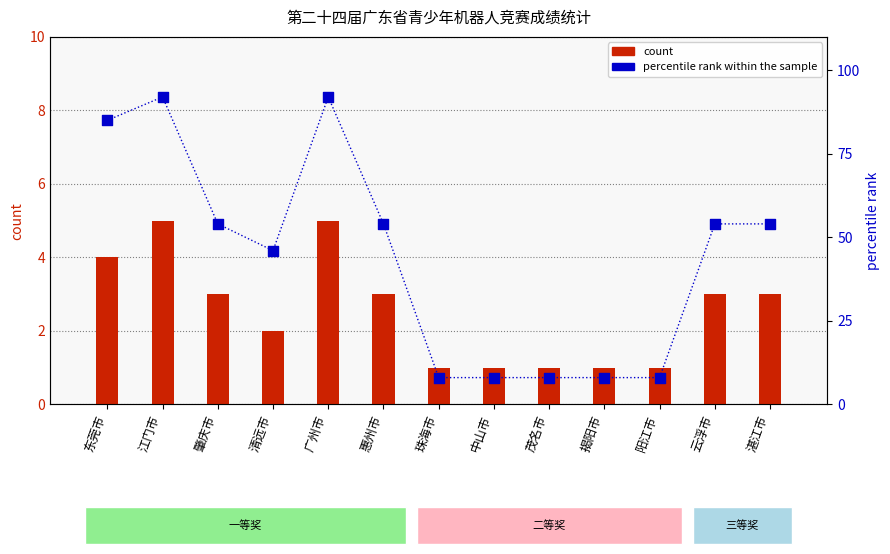

At how many categories does at least one series exceed 79?

3